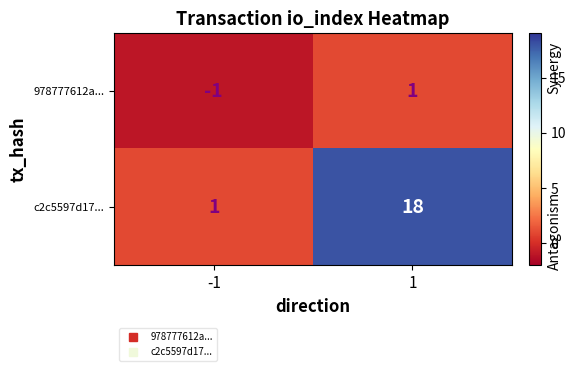

Which series changed the most between -1 and 1?

c2c5597d17...